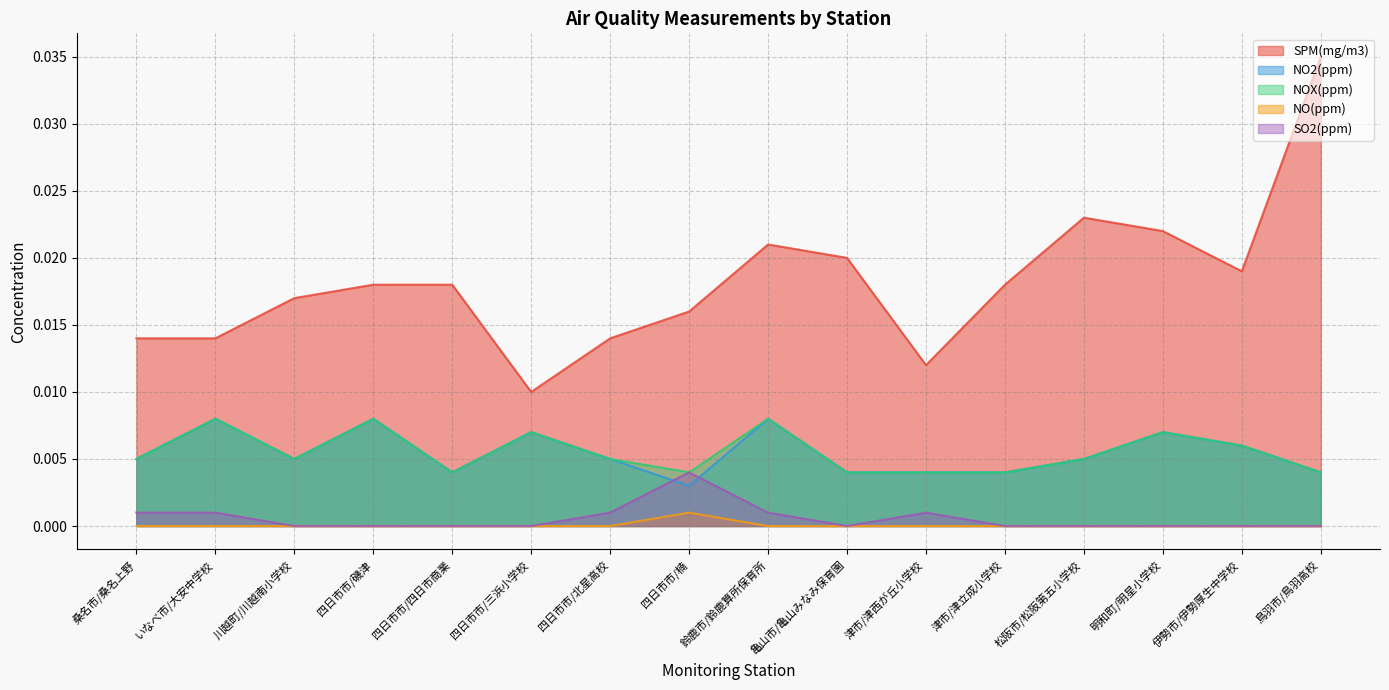

True or false: NOX(ppm) and SPM(mg/m3) intersect in this chart.

False